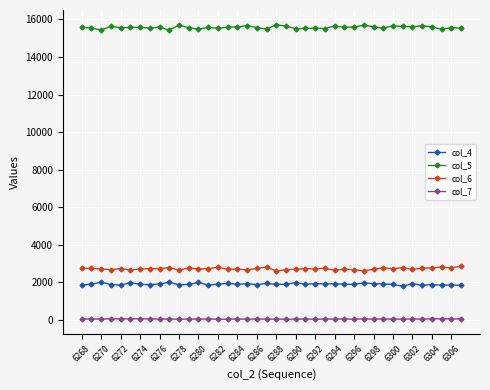

How many lines are shown in the chart?

4